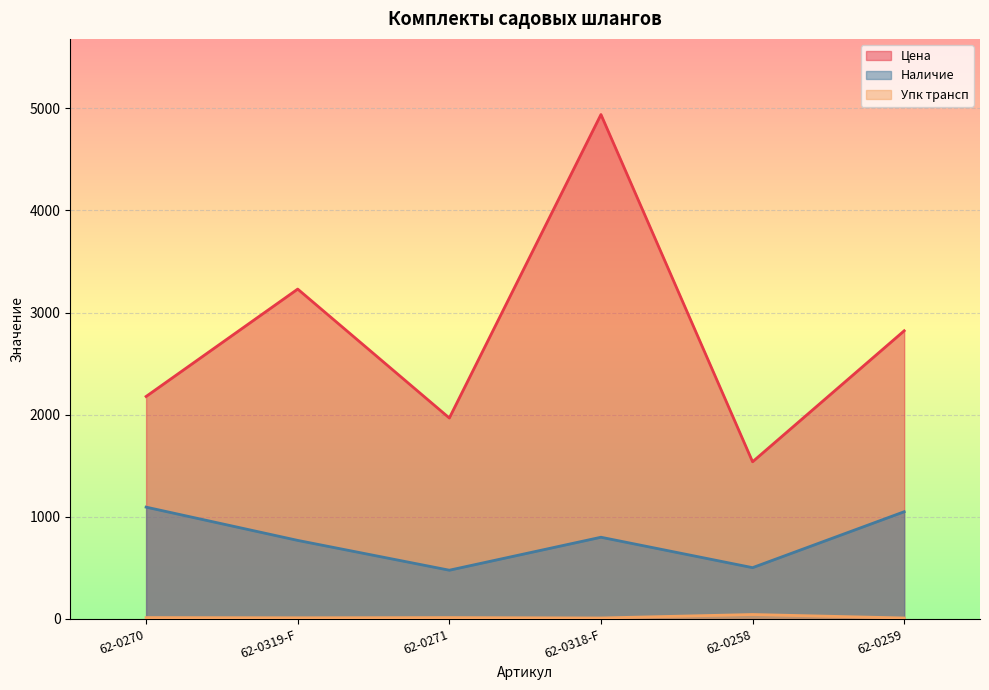

True or false: Упк трансп has a value of 18.6 at 62-0271.

False